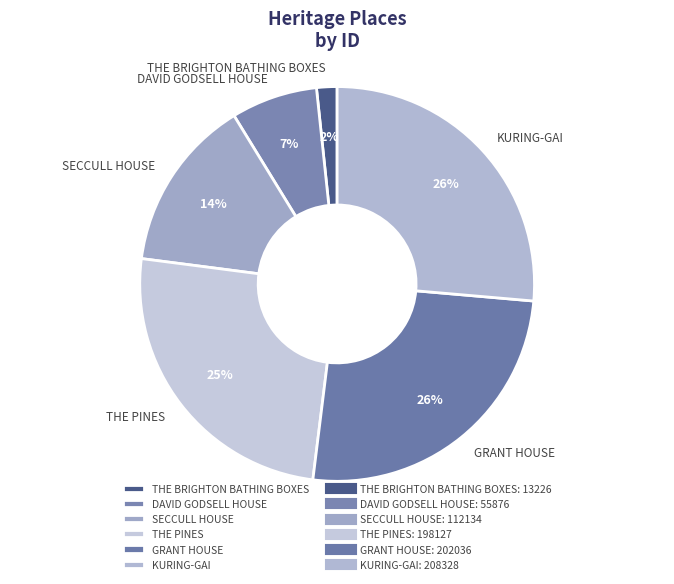

Which category has the smallest portion of the pie?

THE BRIGHTON BATHING BOXES